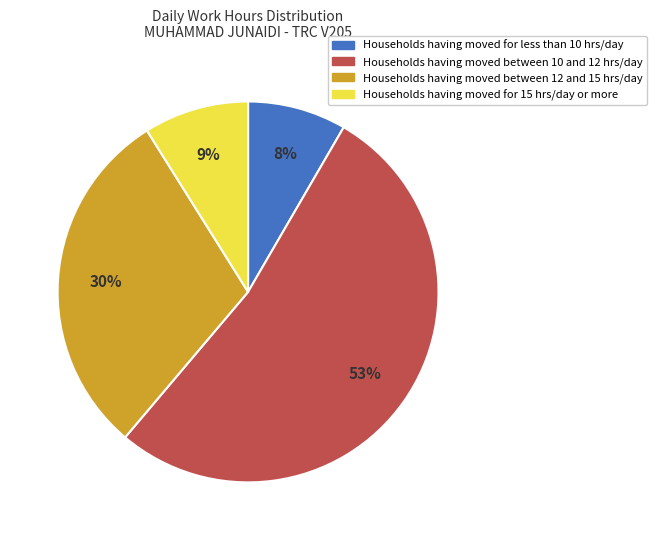

To the nearest percent, what is the average slice percentage?

25%